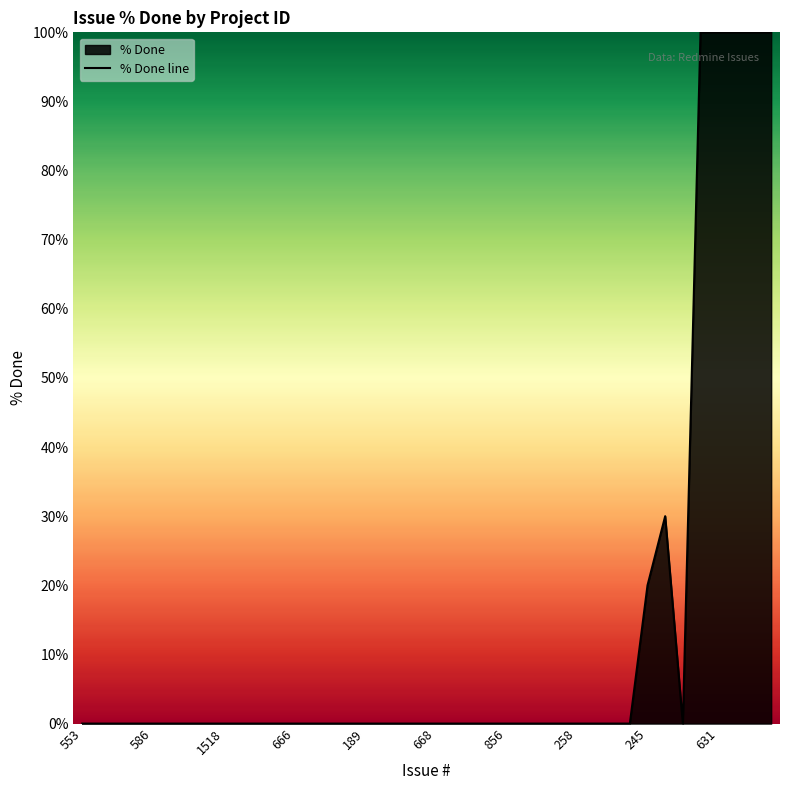

How many lines are shown in the chart?

1